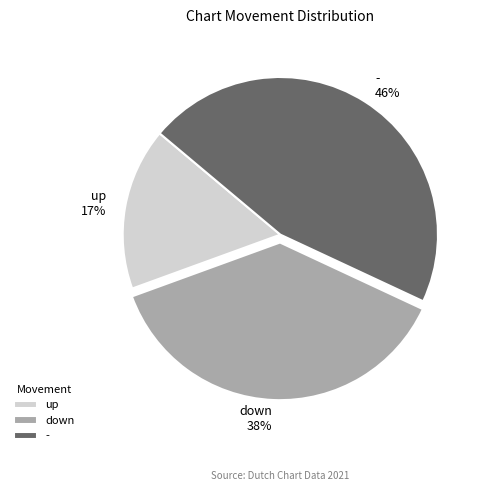

Is it true that up is 17% of the pie?

True